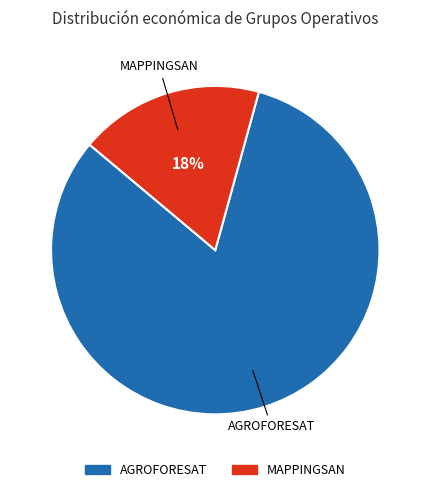

What is the smallest slice in the pie chart?

MAPPINGSAN